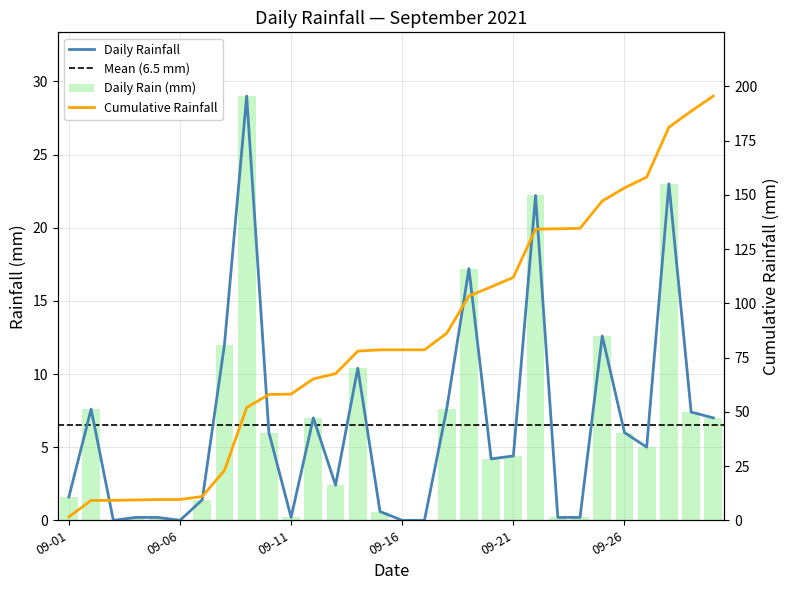

Is it true that the value at 2021-09-18 is 7.6?

True